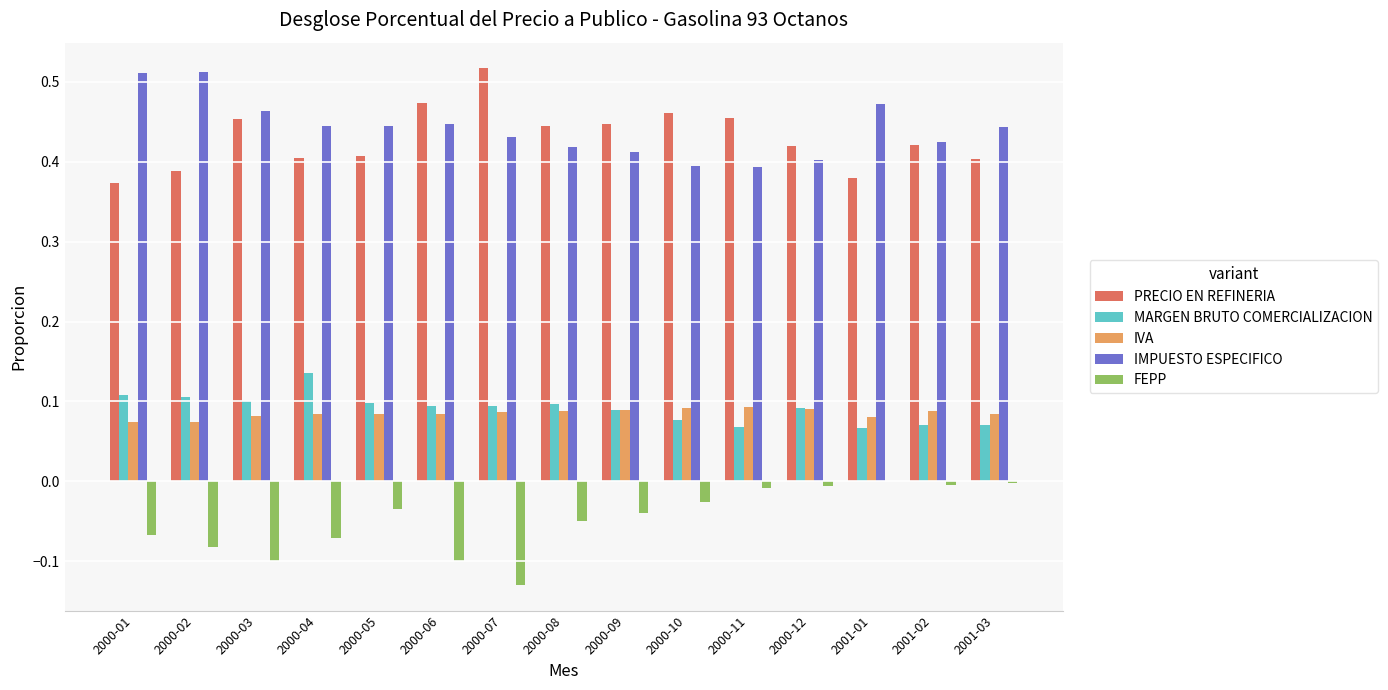

True or false: FEPP has a value of 0.0 at 2001-01.

True